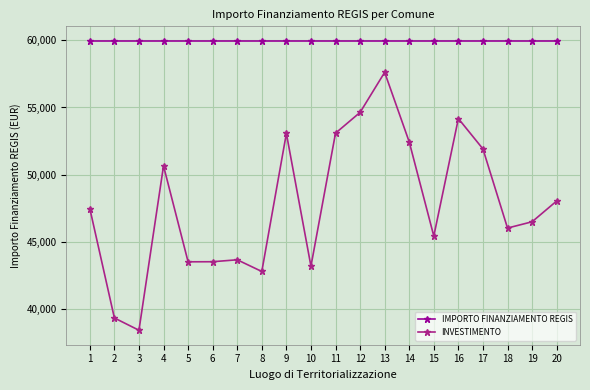

Which series has the largest total across all categories?

IMPORTO FINANZIAMENTO REGIS